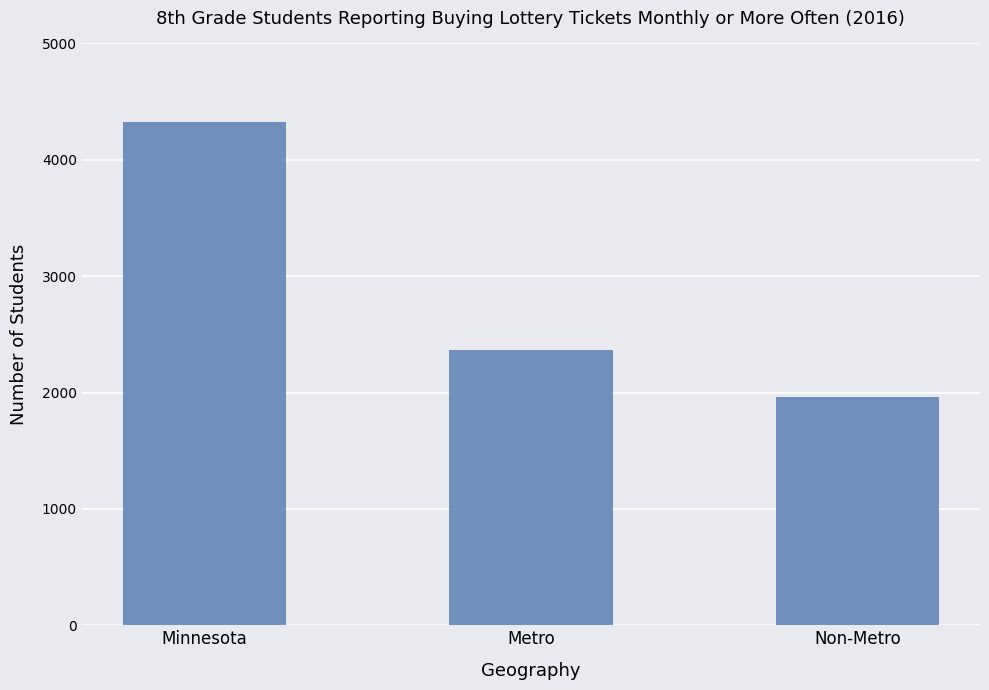

Which has a higher value, Minnesota or Non-Metro?

Minnesota